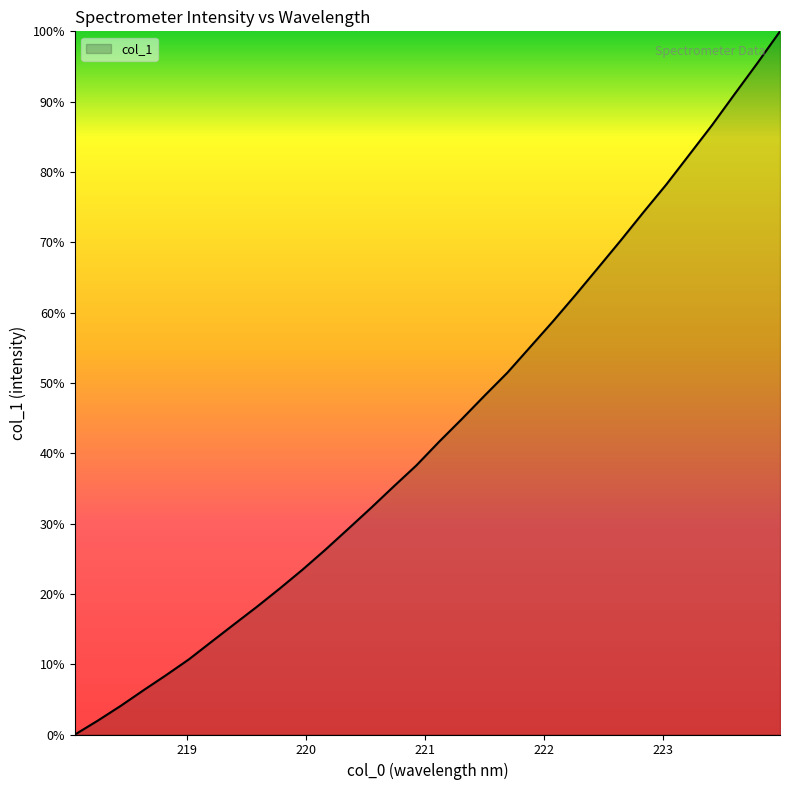

True or false: the data has more than 1 interior local peaks.

False